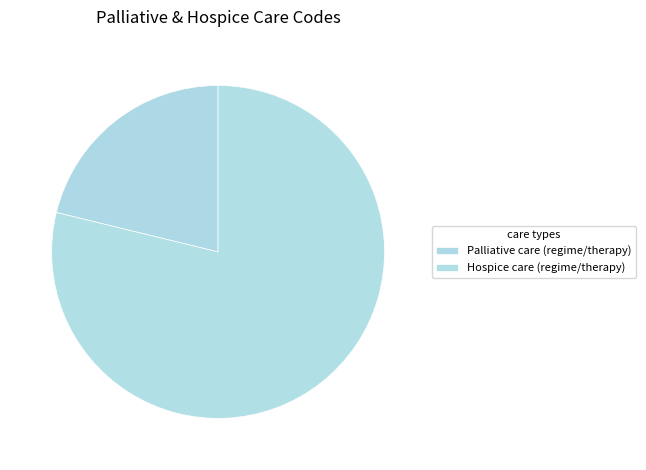

Which category has the biggest portion of the pie?

Hospice care (regime/therapy)